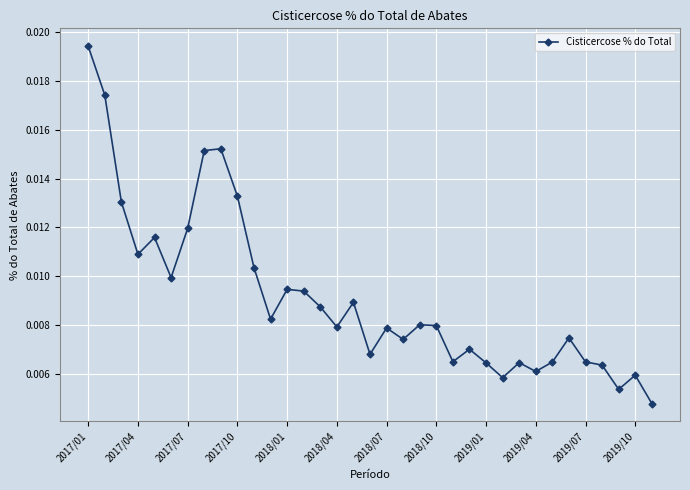

Count the number of data series in this chart.

1